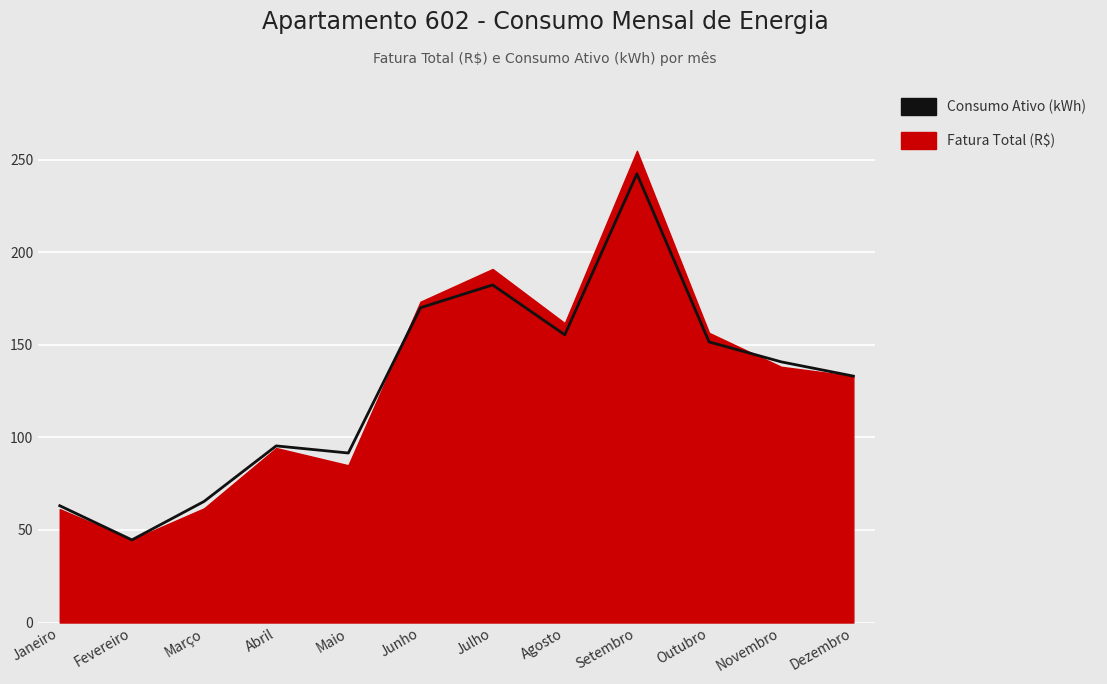

List the labels in order of value, smallest first.

Fevereiro, Janeiro, Março, Maio, Abril, Dezembro, Novembro, Outubro, Agosto, Junho, Julho, Setembro